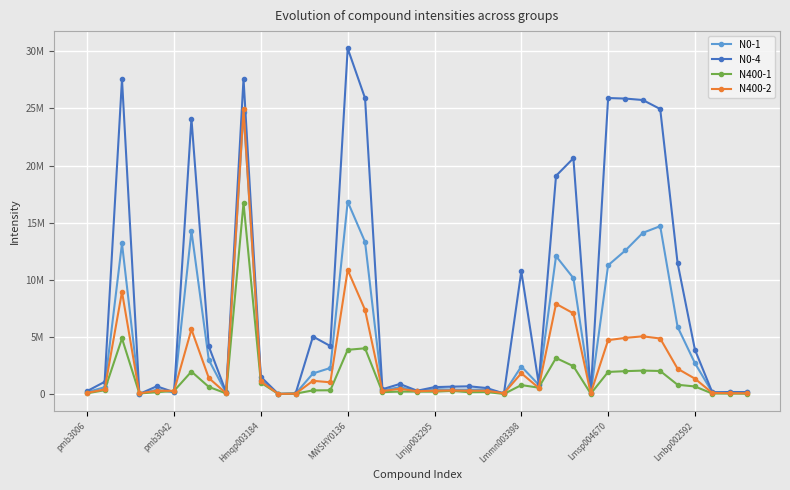

Does the chart have visible grid lines?

Yes